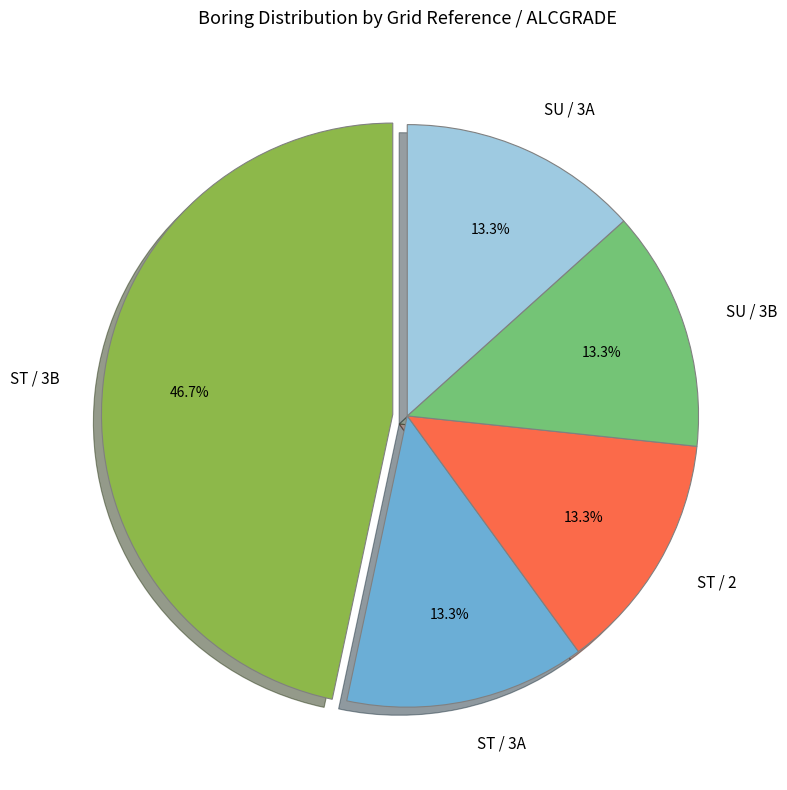

How many slices are in this pie chart?

5